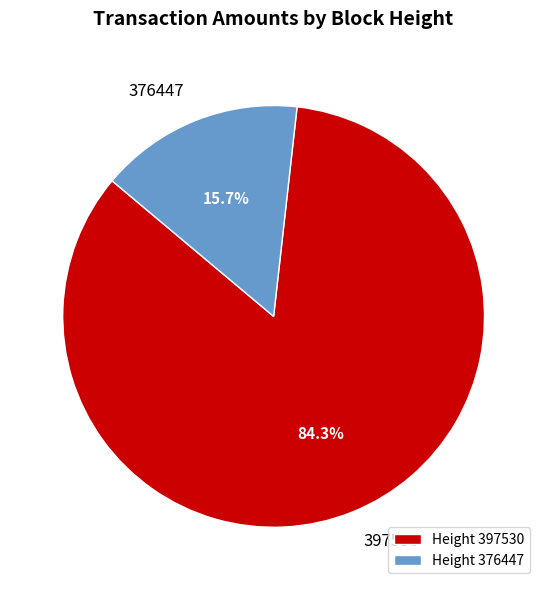

Combined, do Height 376447 and Height 397530 account for over 50%?

Yes